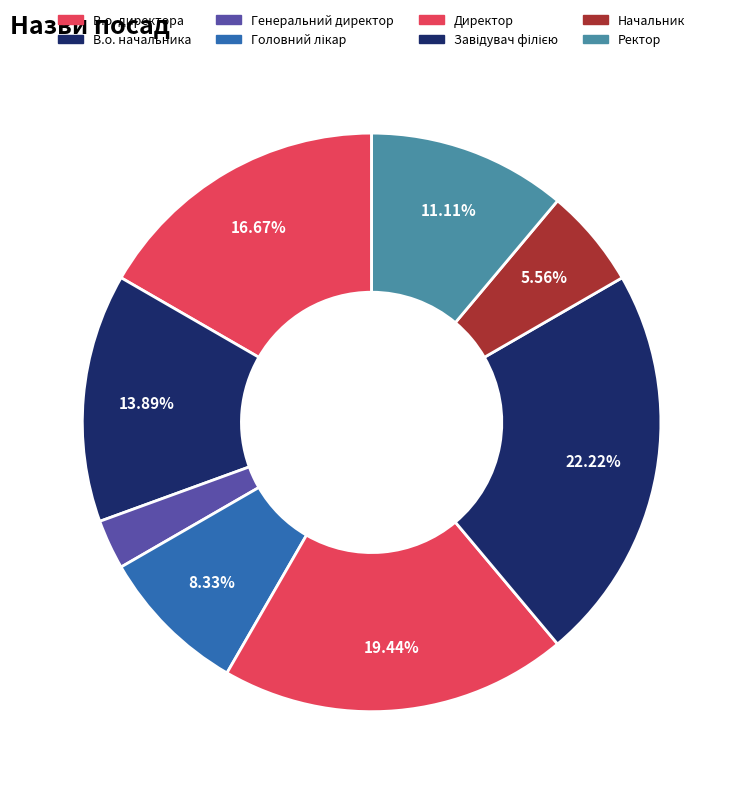

To the nearest percent, what is the average slice percentage?

12%